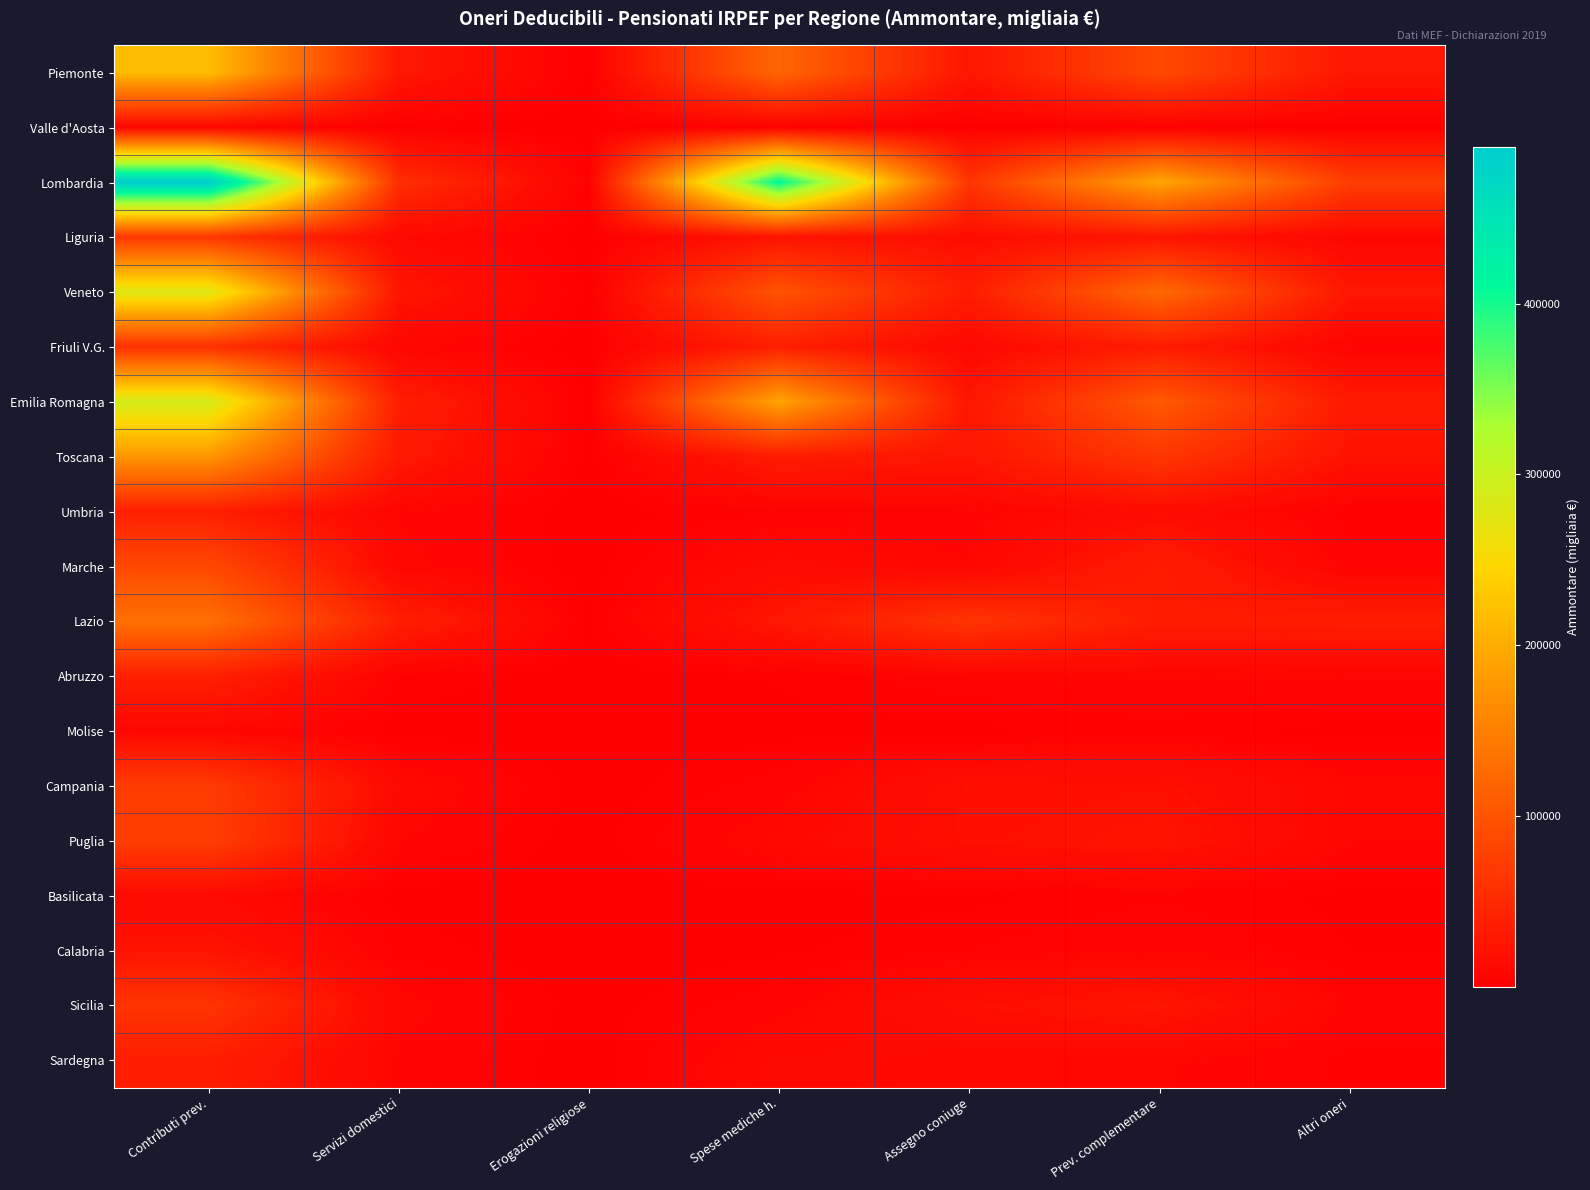

Count the number of categories in the chart.

7